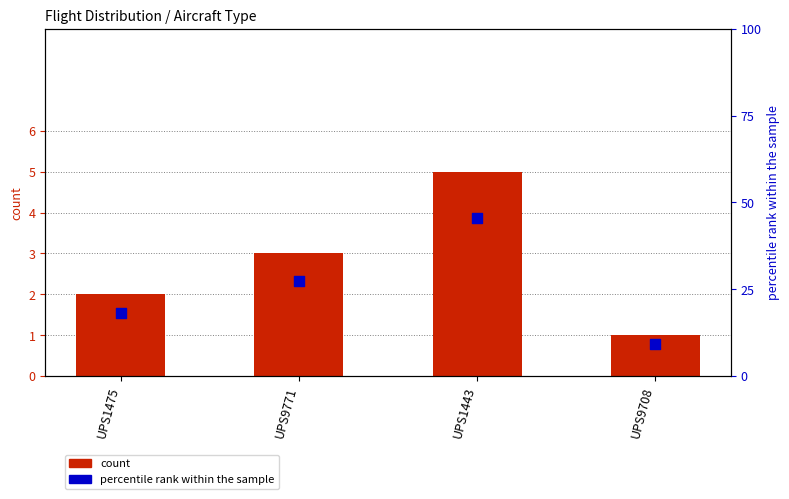

At which category is the sum across all series the highest?

UPS1443